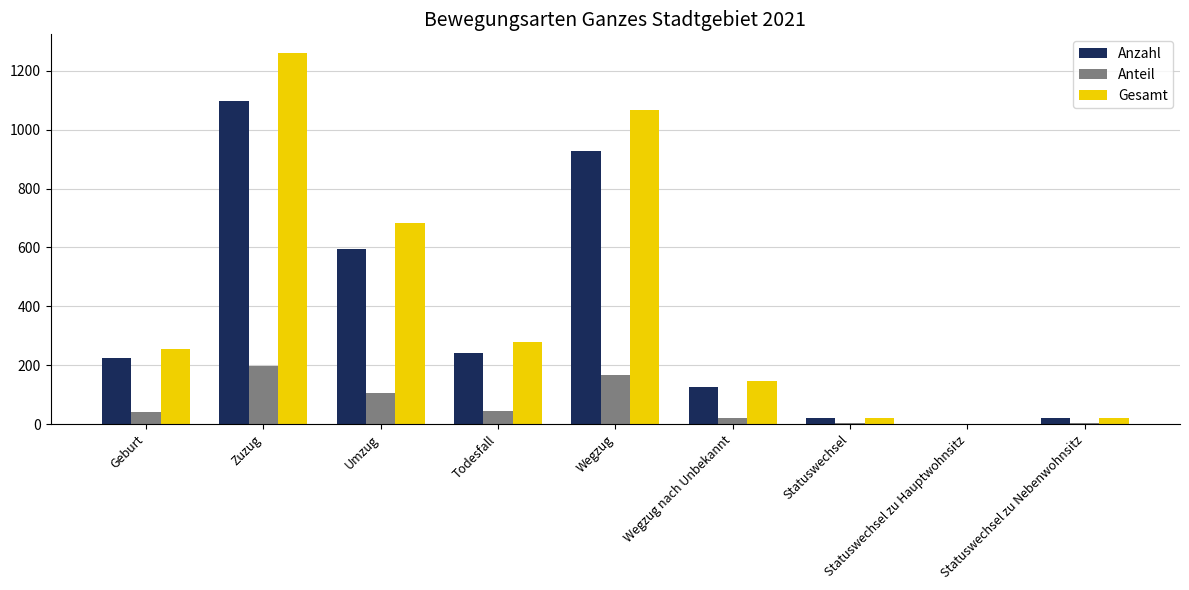

Is it true that Gesamt equals 499 at Zuzug?

False